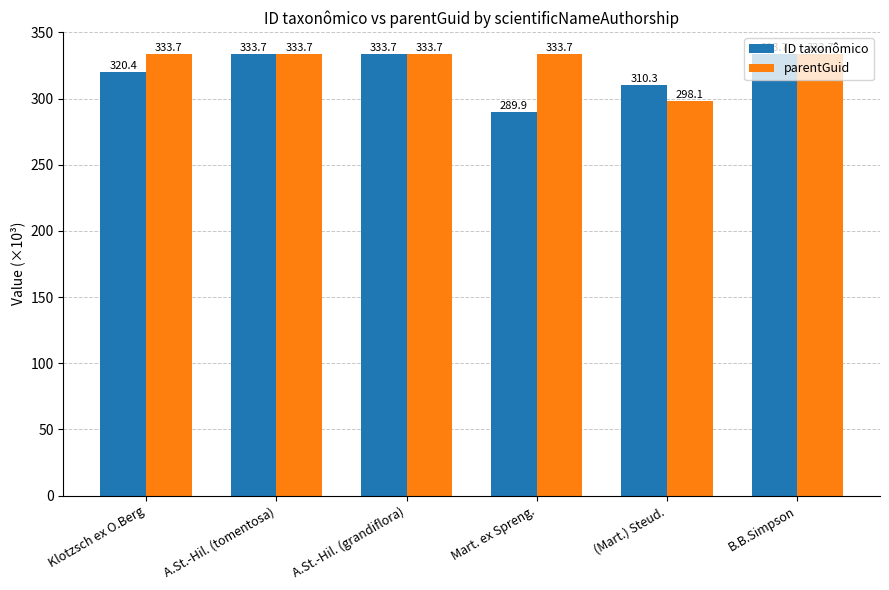

Is it true that parentGuid equals 333.7 at A.St.-Hil. (grandiflora)?

True